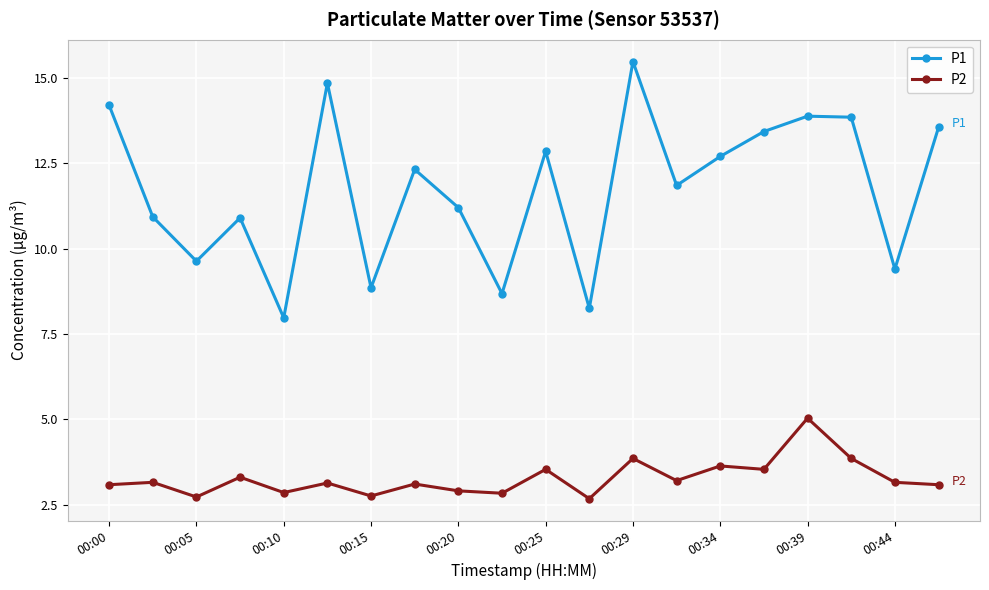

True or false: P1 has more than 2 interior local peaks.

True